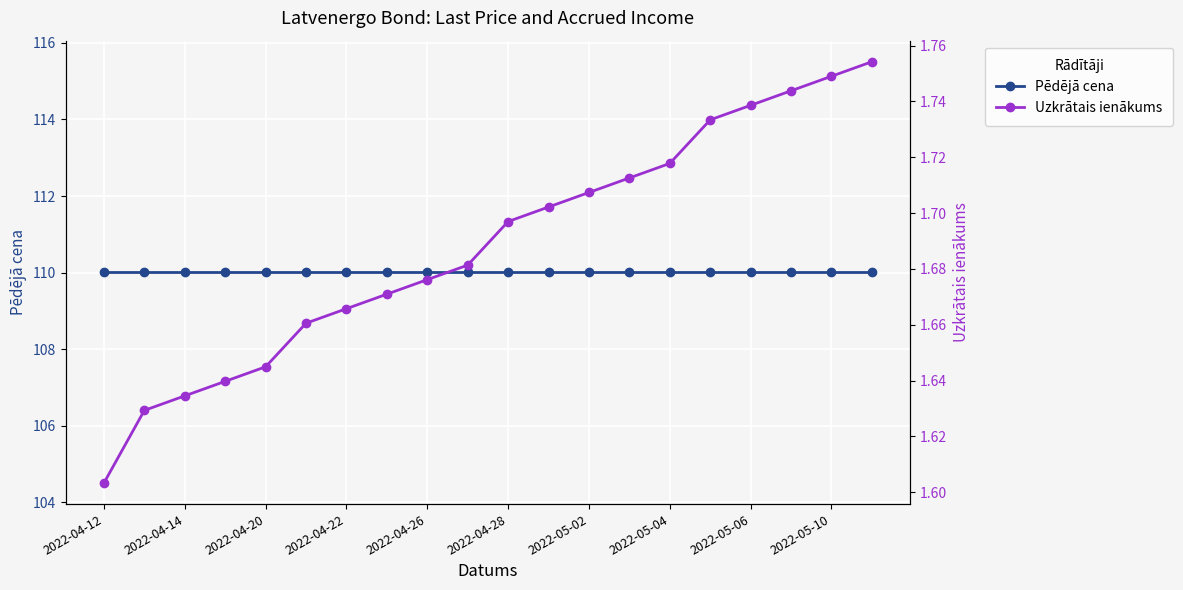

What is the lowest value of the Pēdējā cena series?

110.0